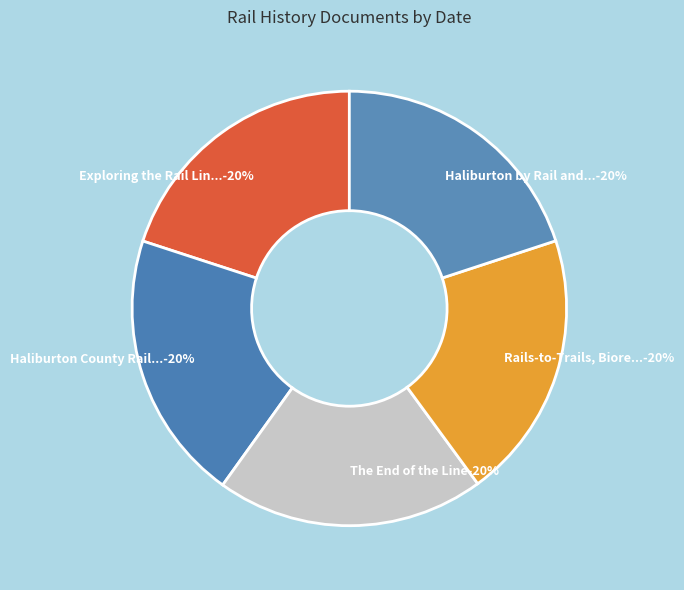

Does Haliburton County Rail Trail represent more than half of the total?

No